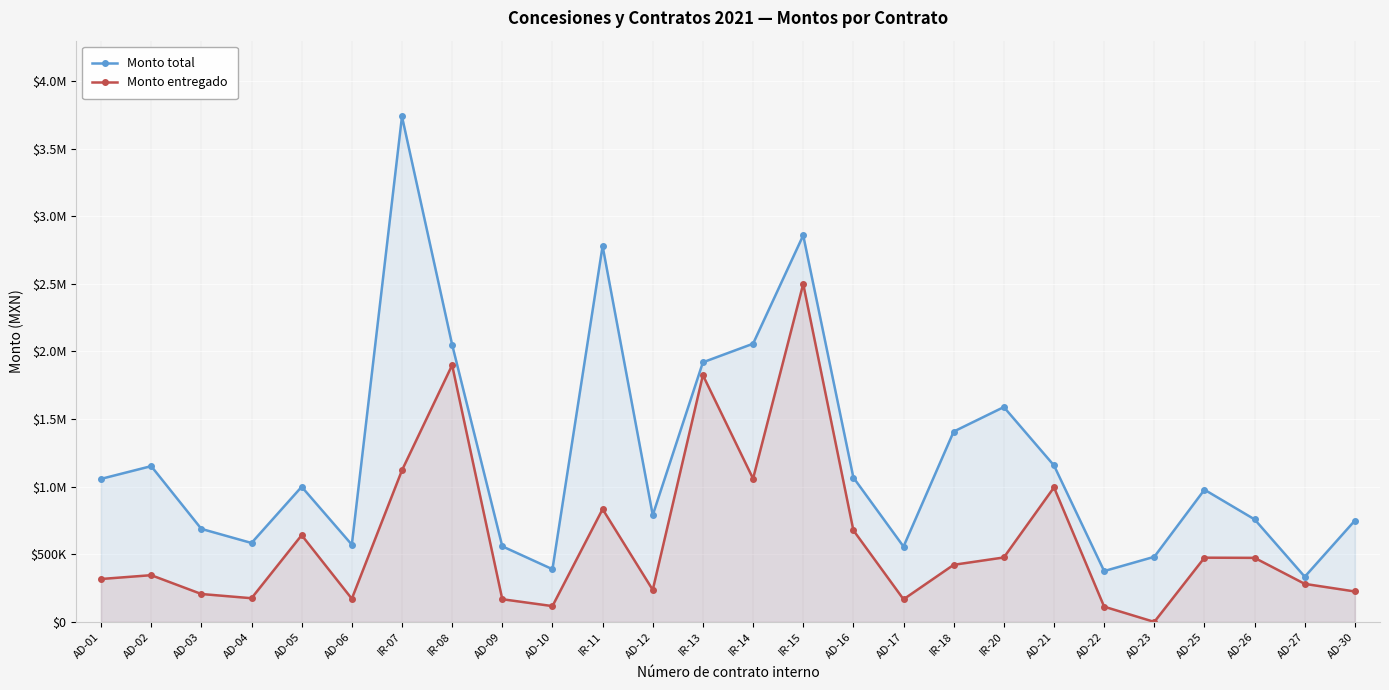

What is the average value of the Monto entregado series?

612294.2